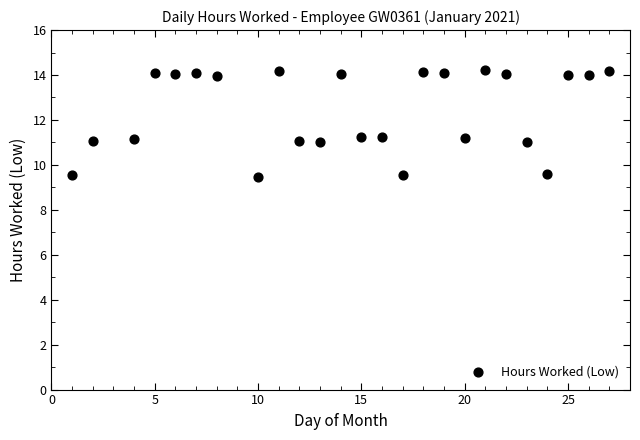

What is the range of Y values (max minus min)?

4.8